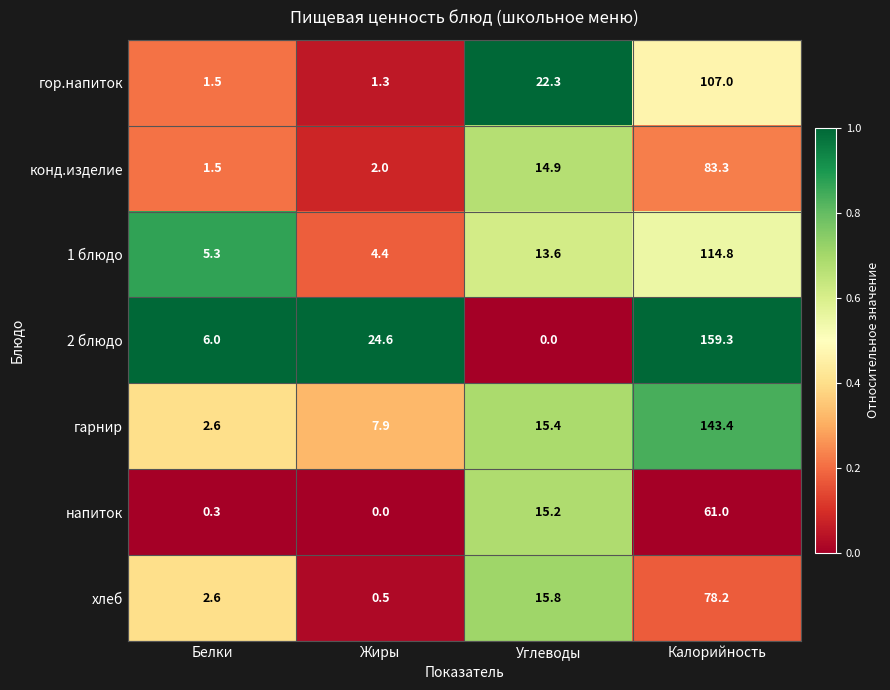

At how many categories does at least one series exceed 0?

4